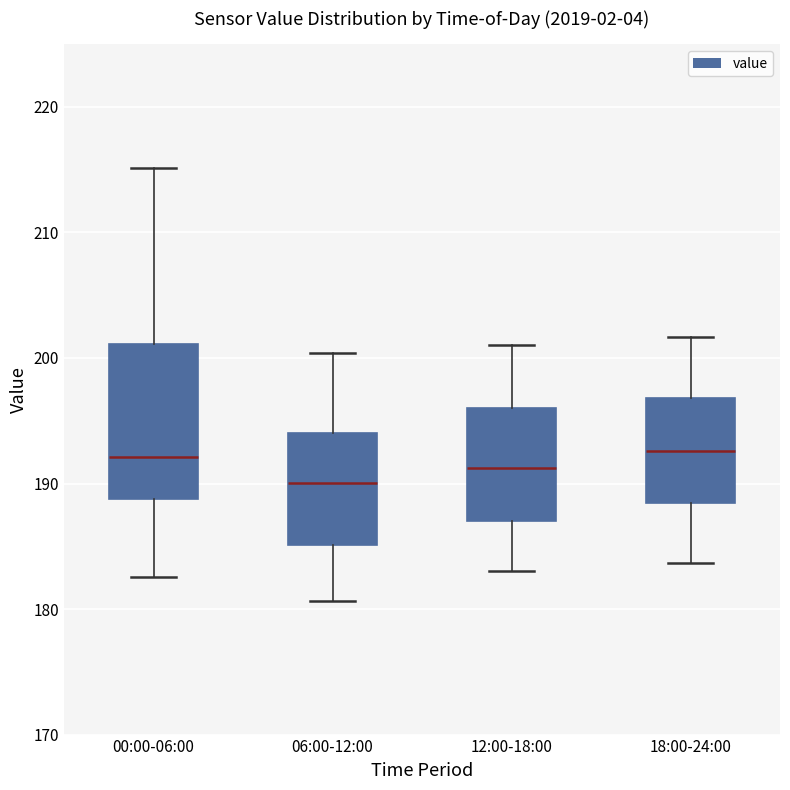

Reading left to right, transcribe this box plot: for each box, give where its median line is, the range the box spans, and where its two whiskers end, as read against the y-axis. The values are not printed on the chart, so give them approximately, as read against the axis.

00:00-06:00: median 192, box 189 to 201, whiskers 183 to 215
06:00-12:00: median 190, box 185 to 194, whiskers 181 to 200
12:00-18:00: median 191, box 187 to 196, whiskers 183 to 201
18:00-24:00: median 193, box 188 to 197, whiskers 184 to 202